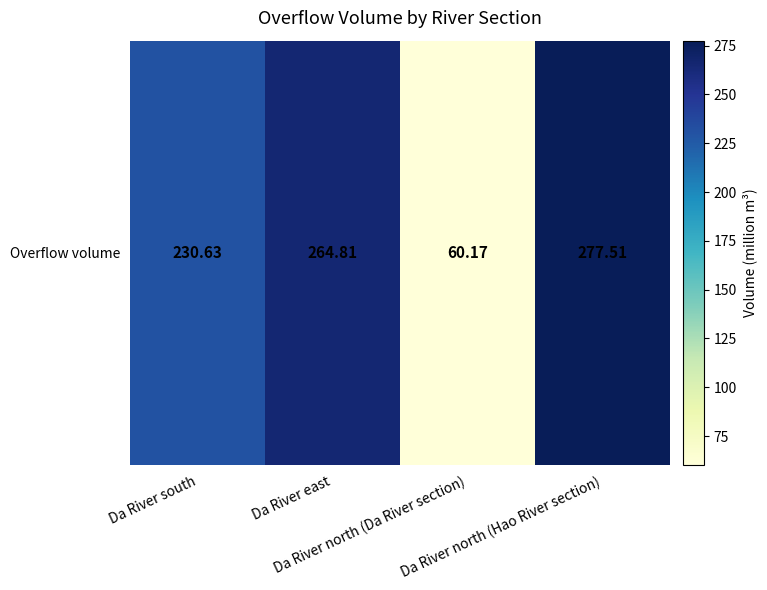

What is the change in value from Da River south to Da River east?

+34.2